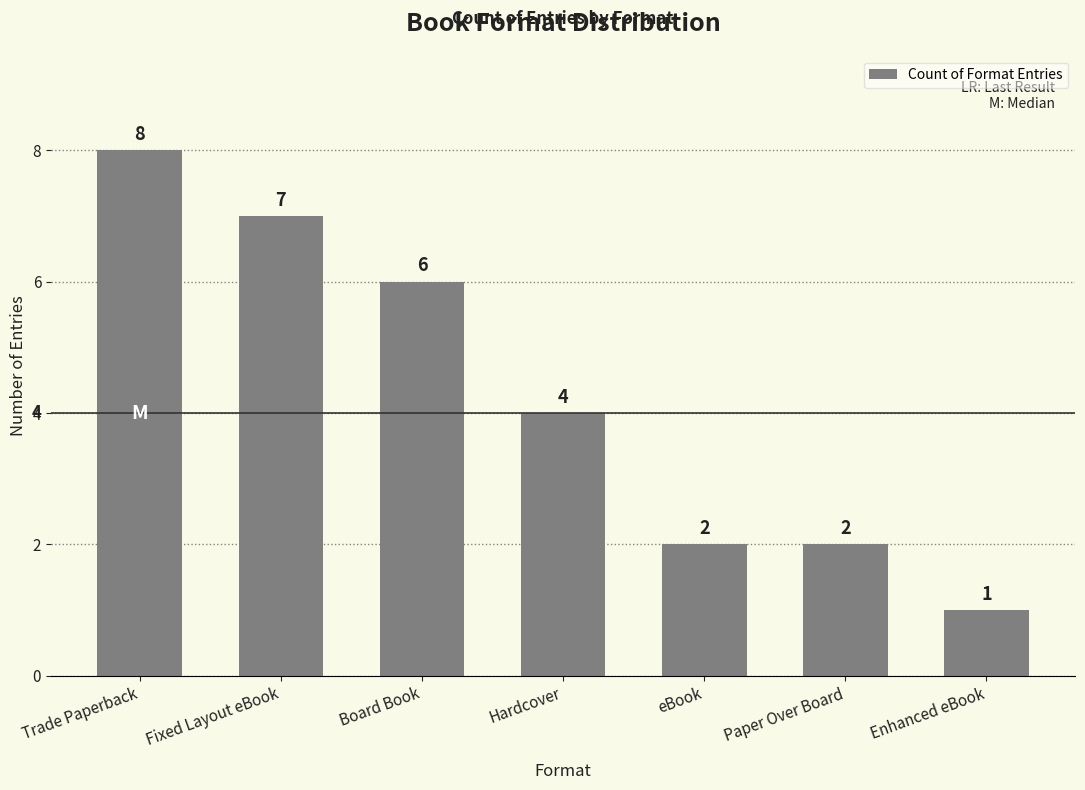

Does the chart contain stacked bars?

No